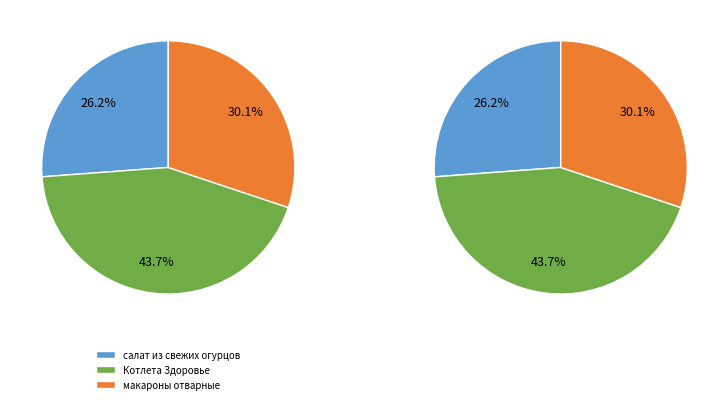

What percentage is NOT represented by Котлета Здоровье?

56.3%